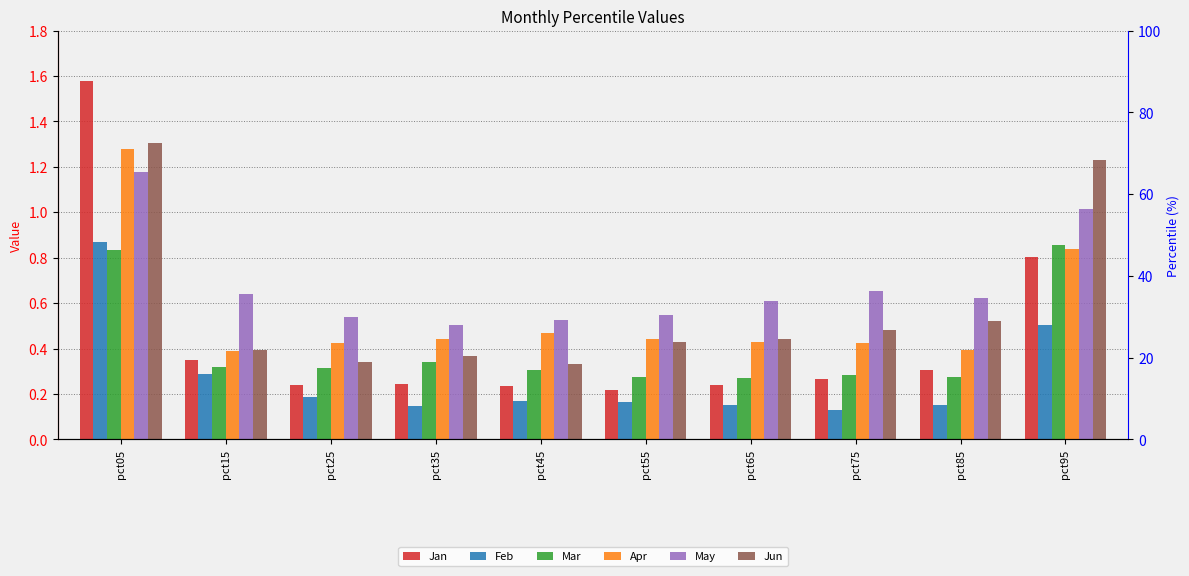

Which category has the lowest value across all series?

pct75